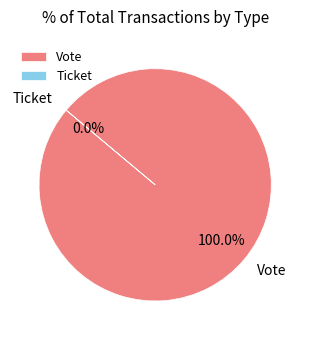

What is the smallest slice in the pie chart?

Ticket